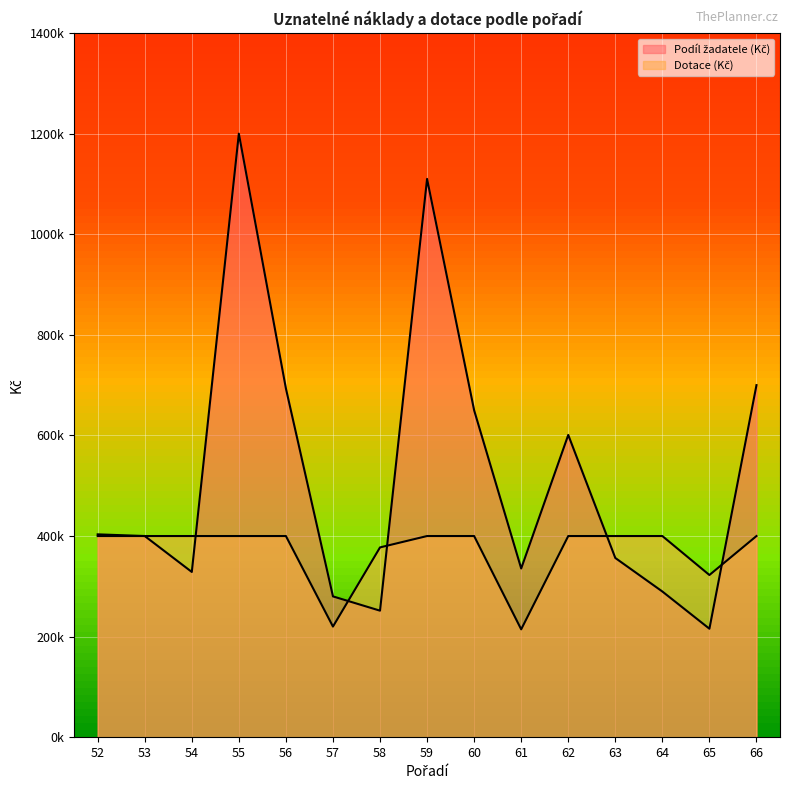

Rank the series by their average value, from highest to lowest.

Podíl žadatele (Kč), Dotace (Kč)